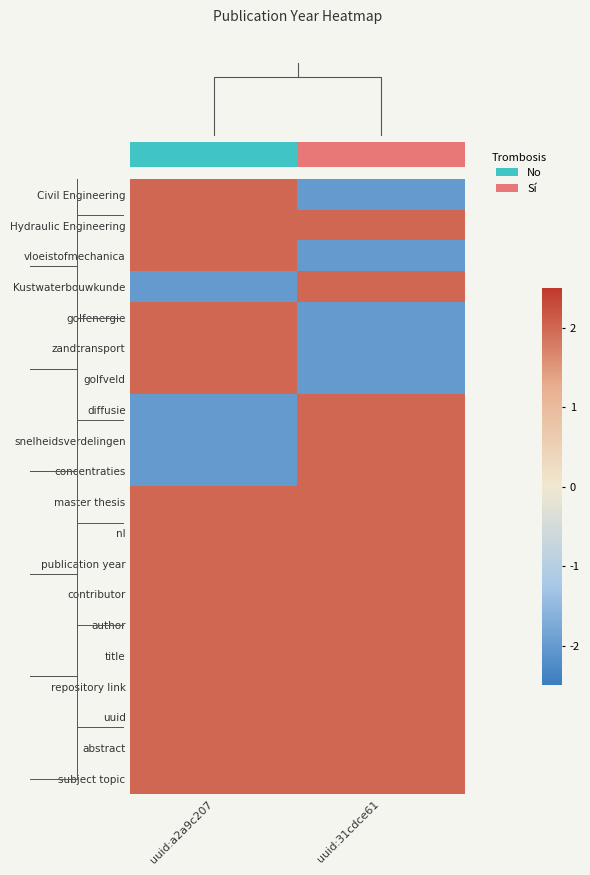

At which category is the sum across all series the highest?

uuid:a2a9c207